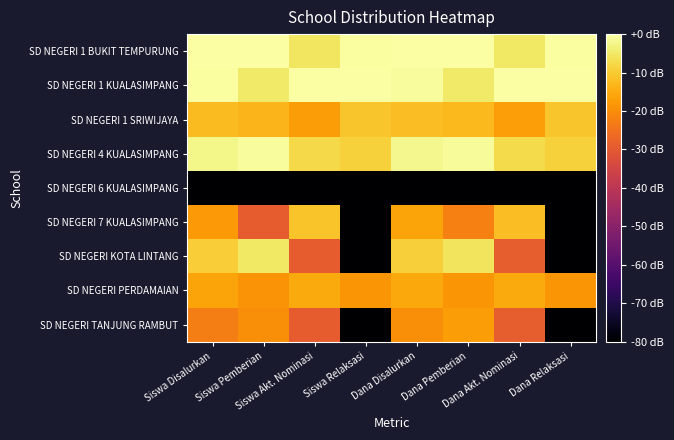

Which label corresponds to the smallest value in the chart?

Siswa Disalurkan